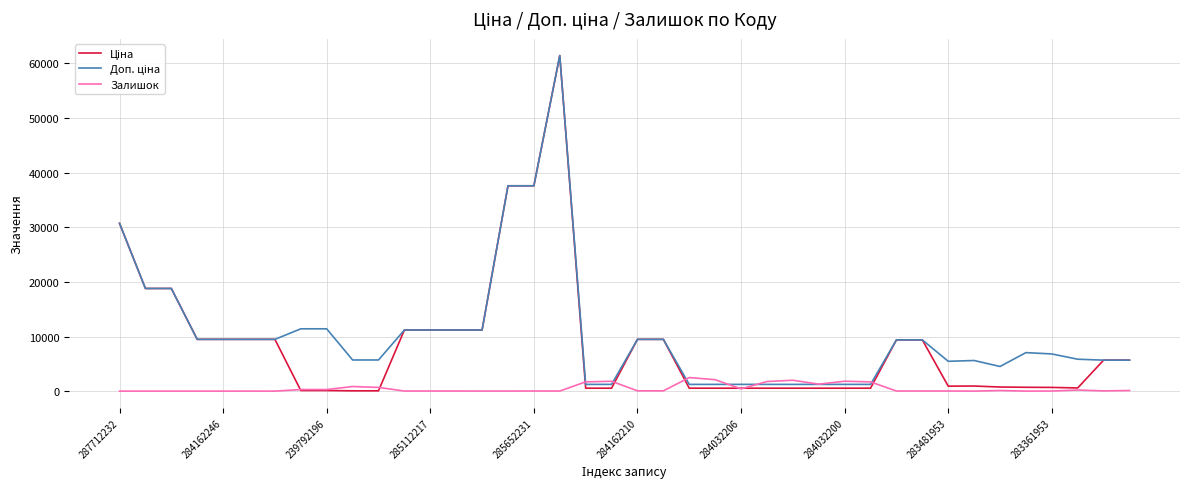

What is the maximum value shown in the chart?

61434.3